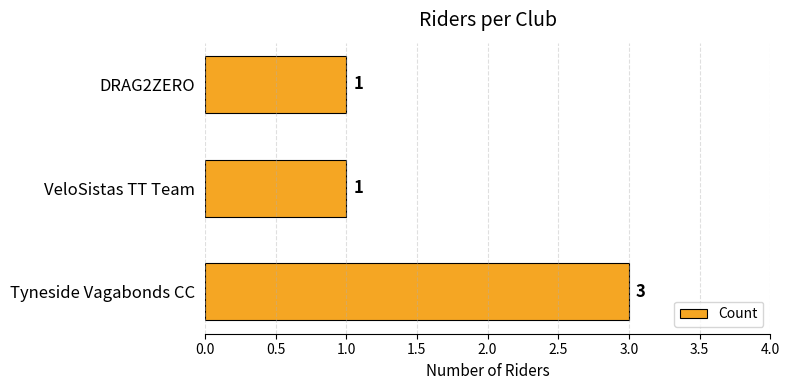

The chart shows a value of 1 at Tyneside Vagabonds CC. True or false?

False